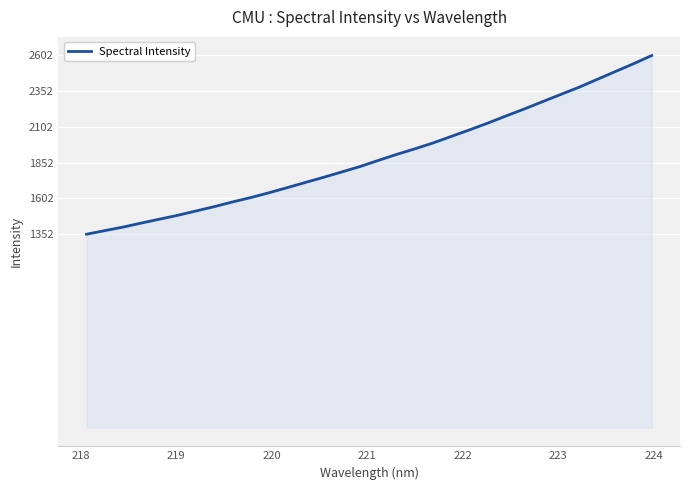

Count the number of data series in this chart.

1